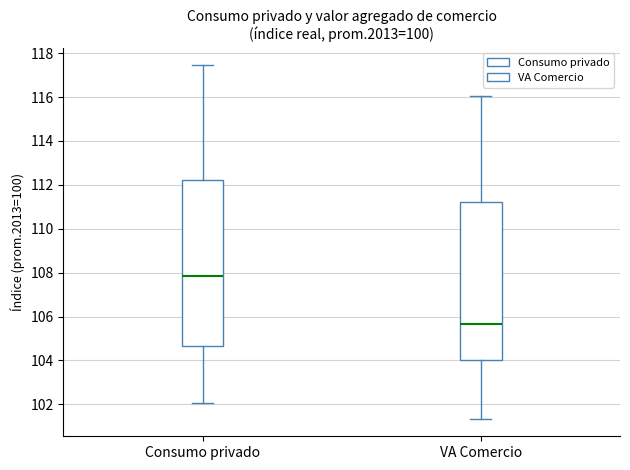

Which box has the highest median line?

Consumo privado